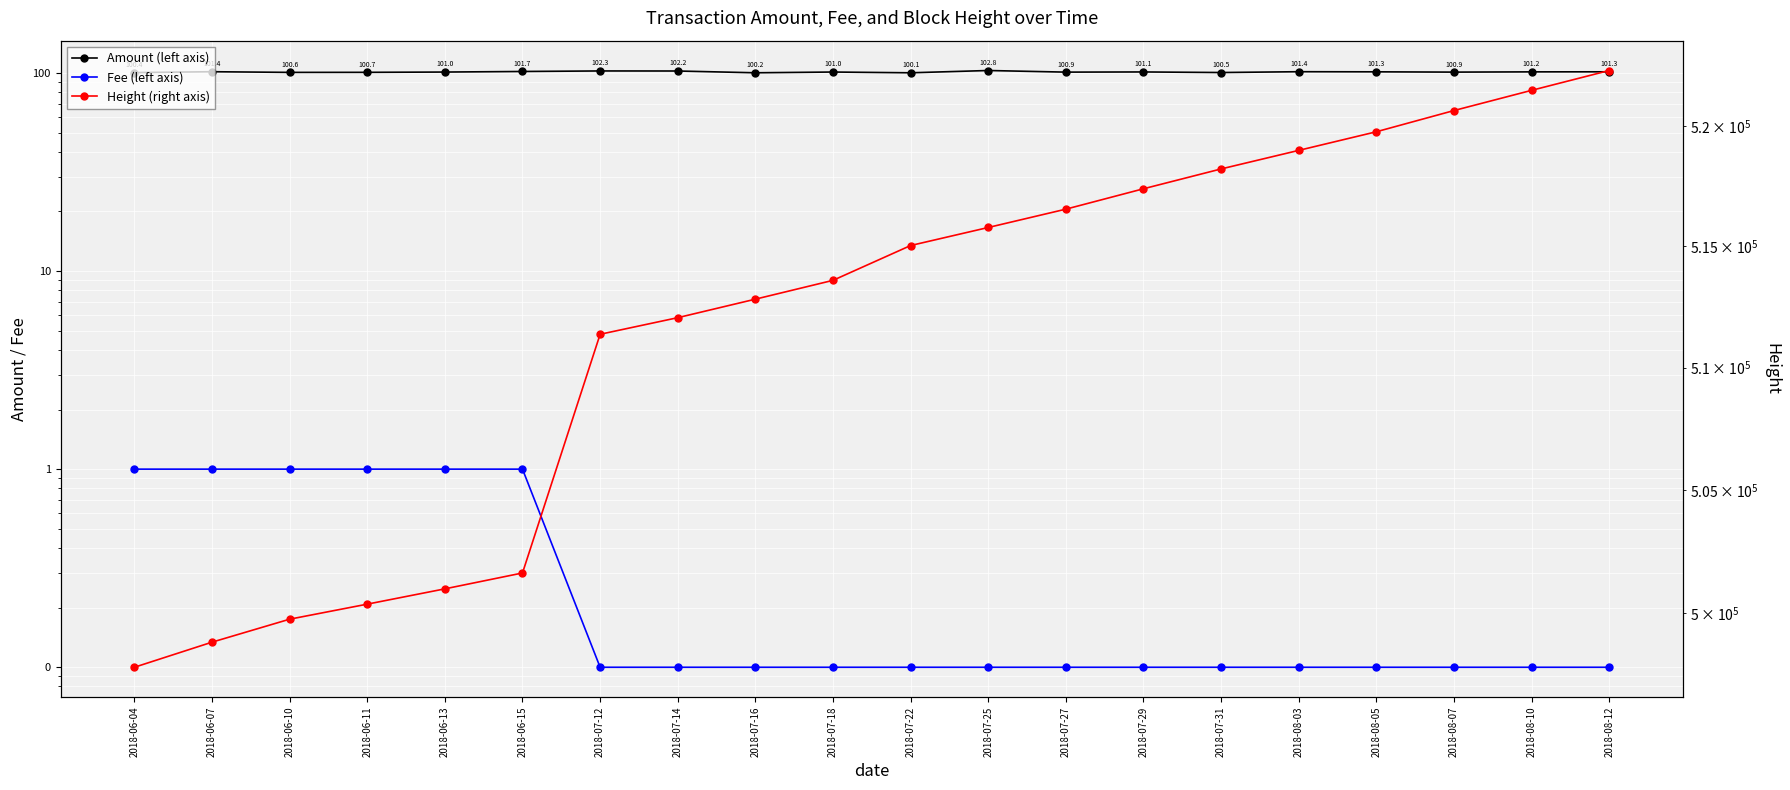

Read the Fee (left axis) value at 2018-07-27.

0.1